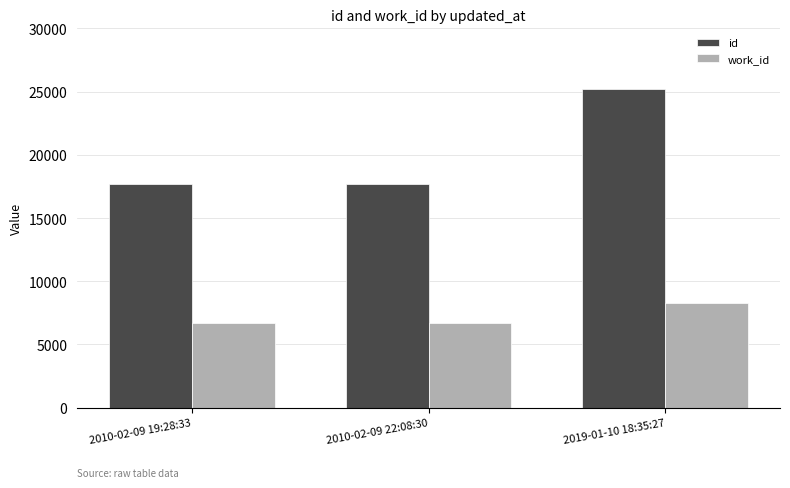

Which series has the widest spread of values?

id